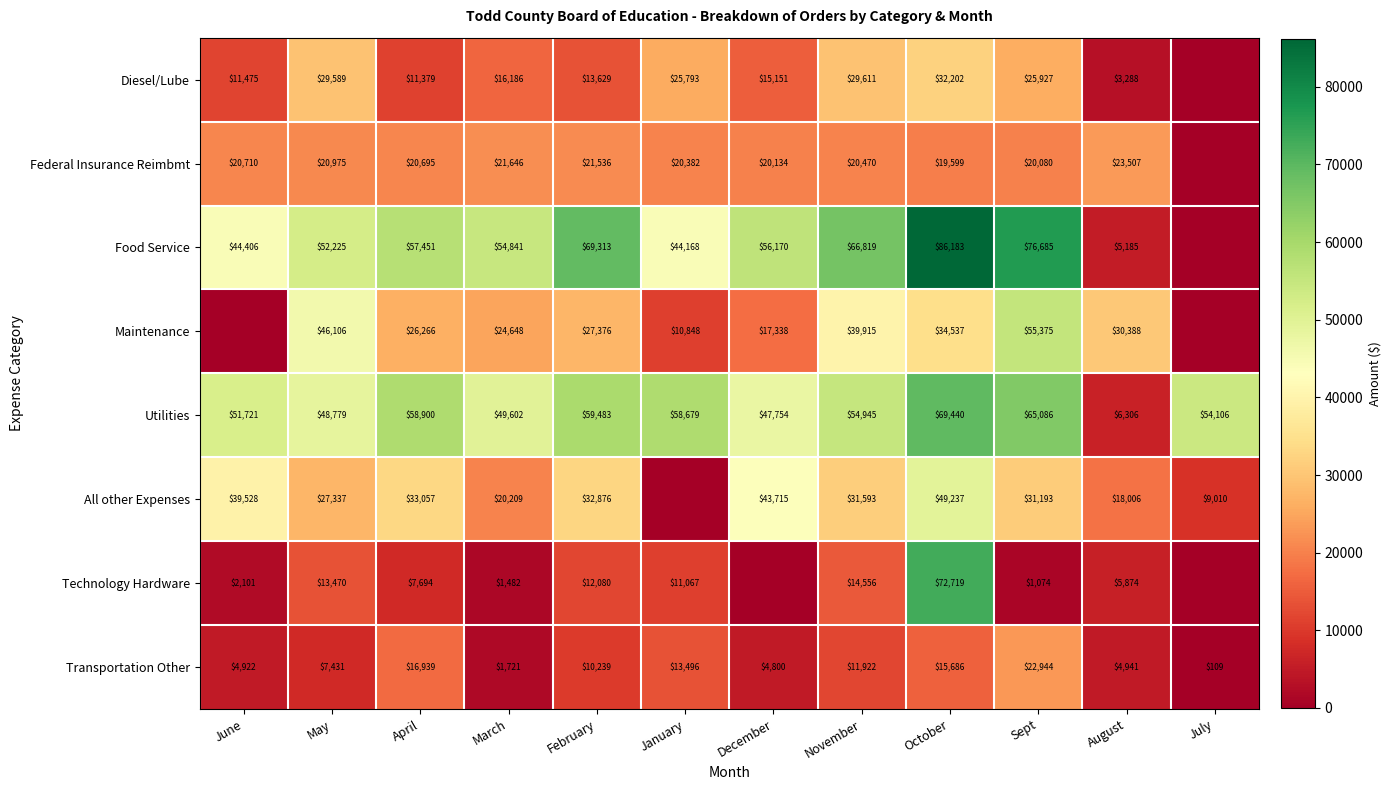

At which category does the chart reach its minimum across all series?

July